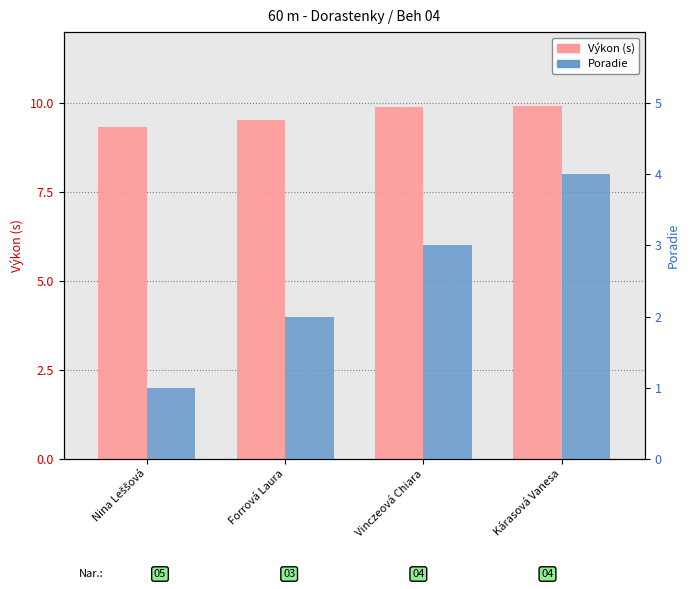

How many data points in Poradie are above 3?

1